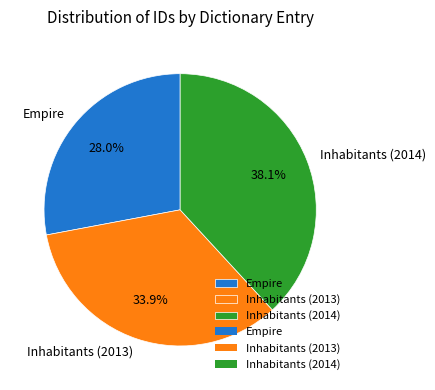

To the nearest percent, what percentage of the pie is Inhabitants (2013)?

34%